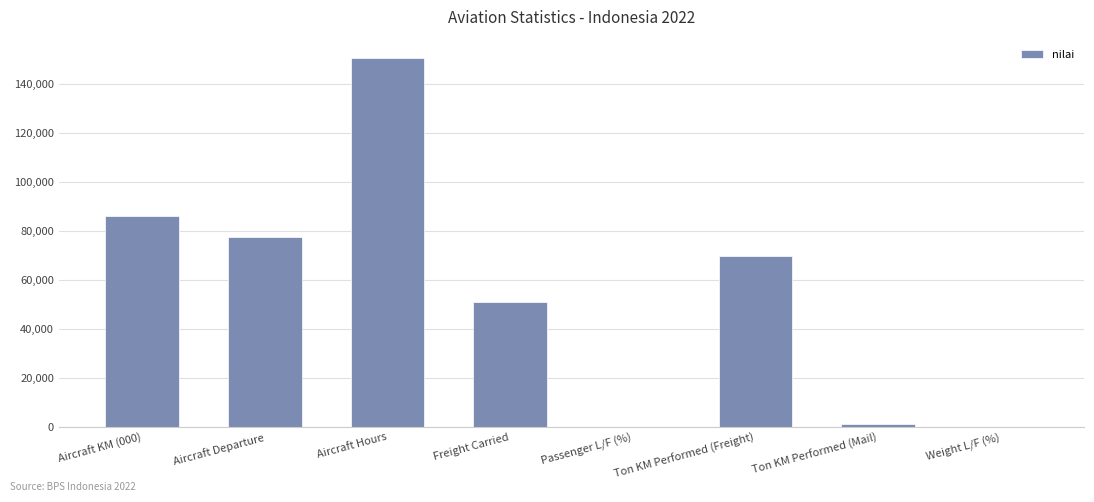

The value at Aircraft Hours is 150339.0. True or false?

True